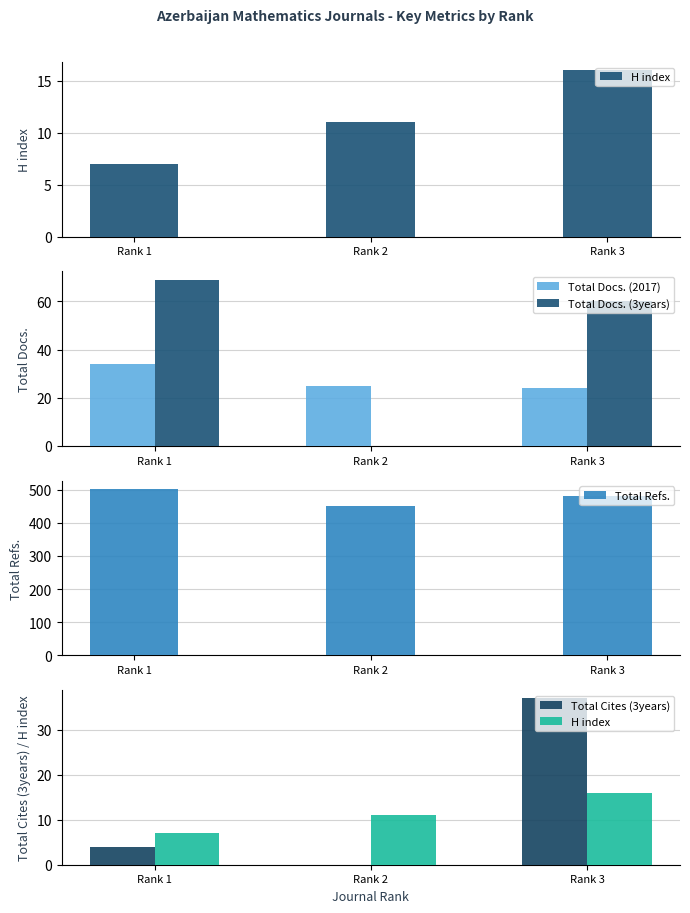

Which category has the lowest value across all series?

Rank 2